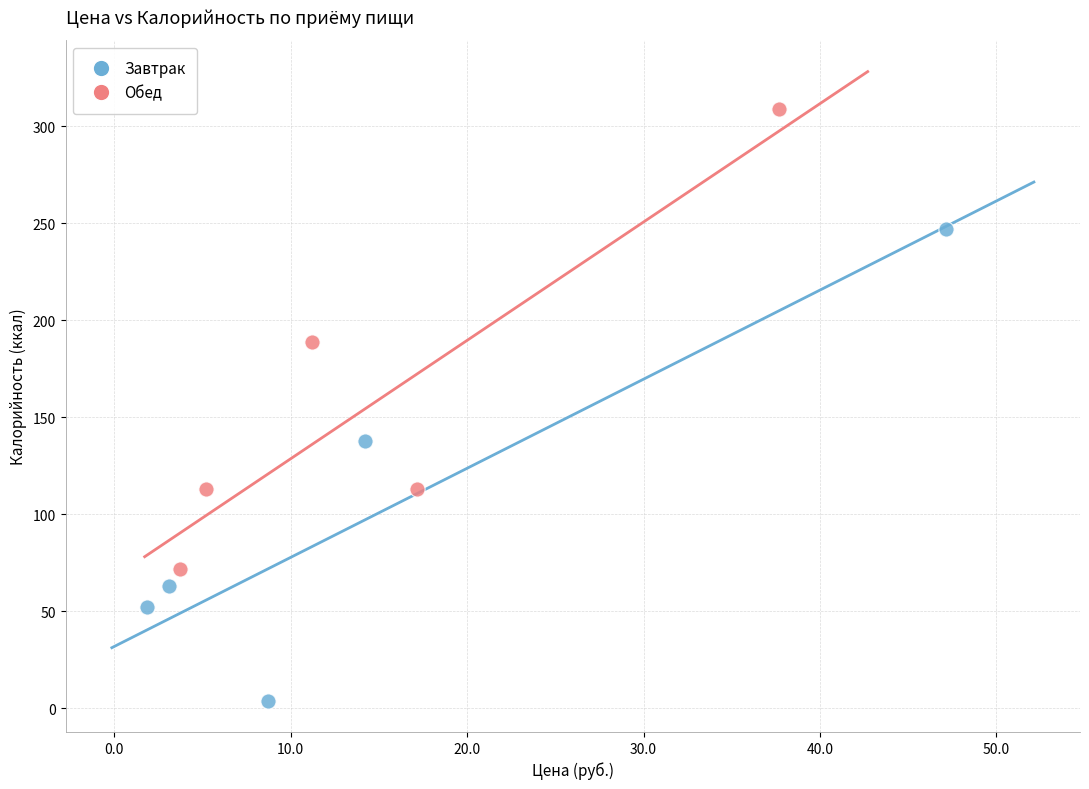

Which series reaches the maximum Y coordinate?

Обед